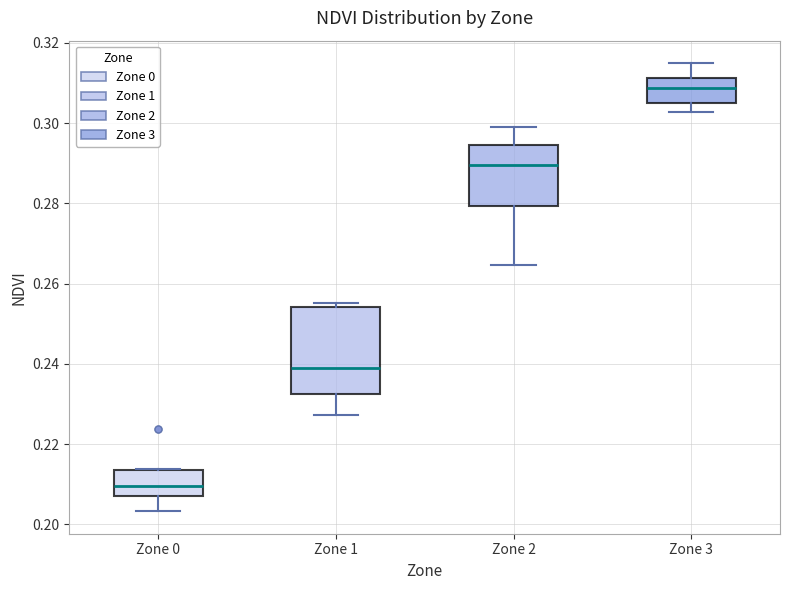

Comparing the boxes themselves (not the whiskers), which one is the tallest?

Zone 1